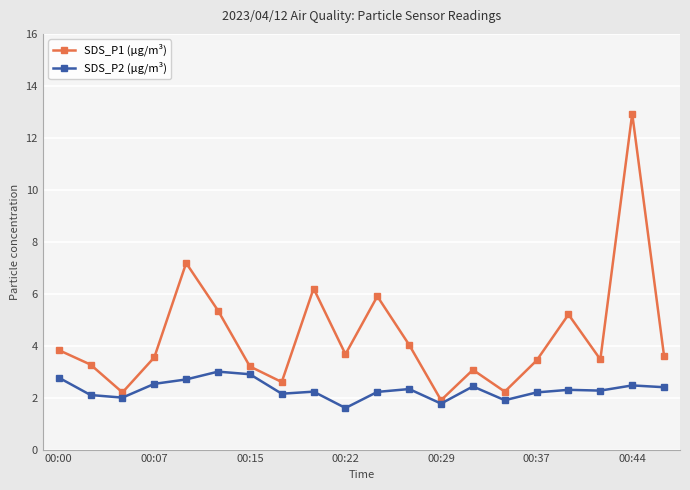

True or false: SDS_P2 (µg/m³) and SDS_P1 (µg/m³) cross at least once.

False